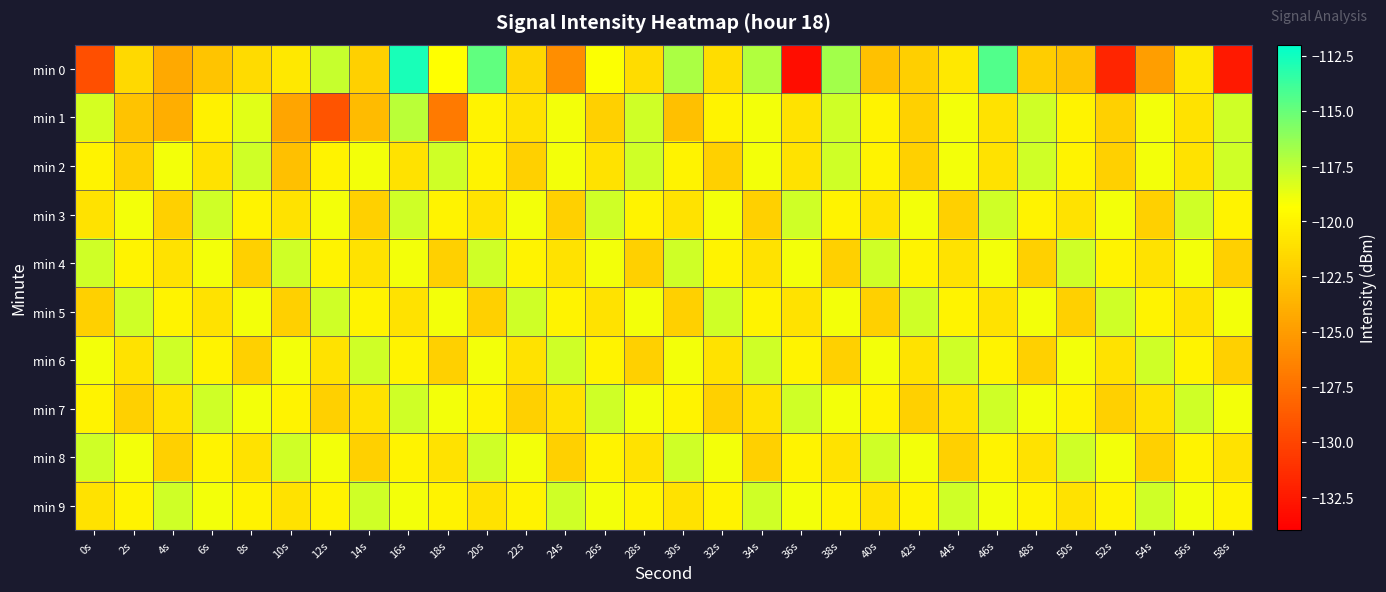

Between 6s and 16s, which series saw the biggest shift?

min 0